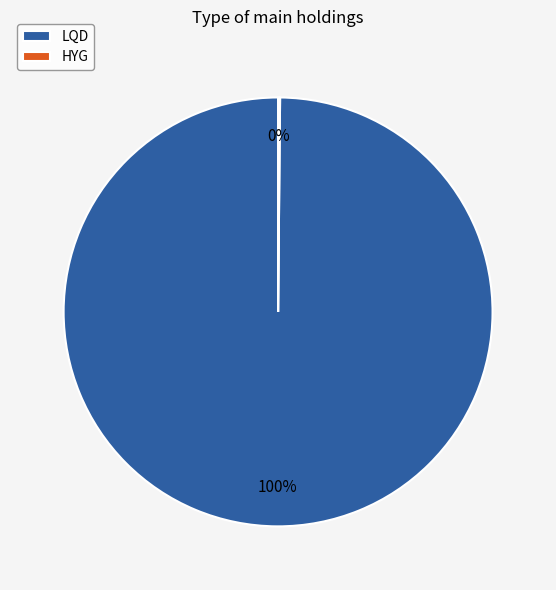

Is it true that LQD is 89% of the pie?

False